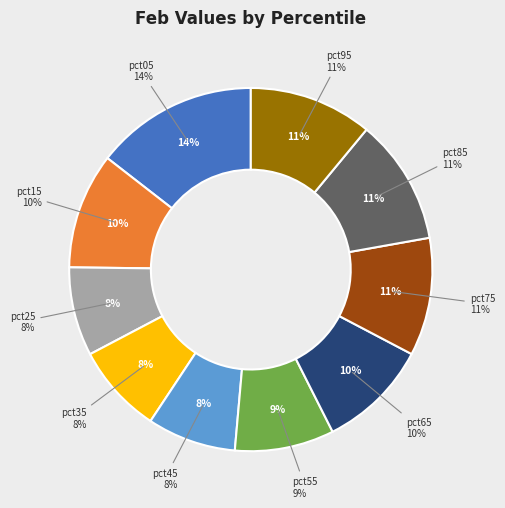

Is there a majority slice in this chart?

No